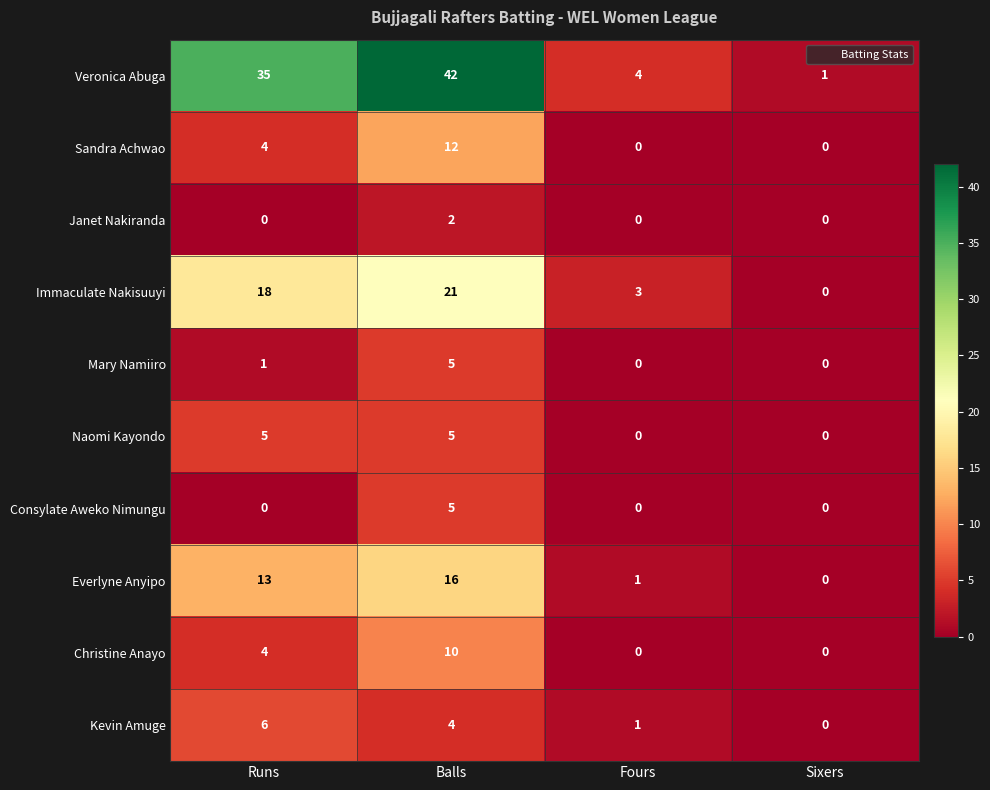

Which series has the largest total across all categories?

Veronica Abuga